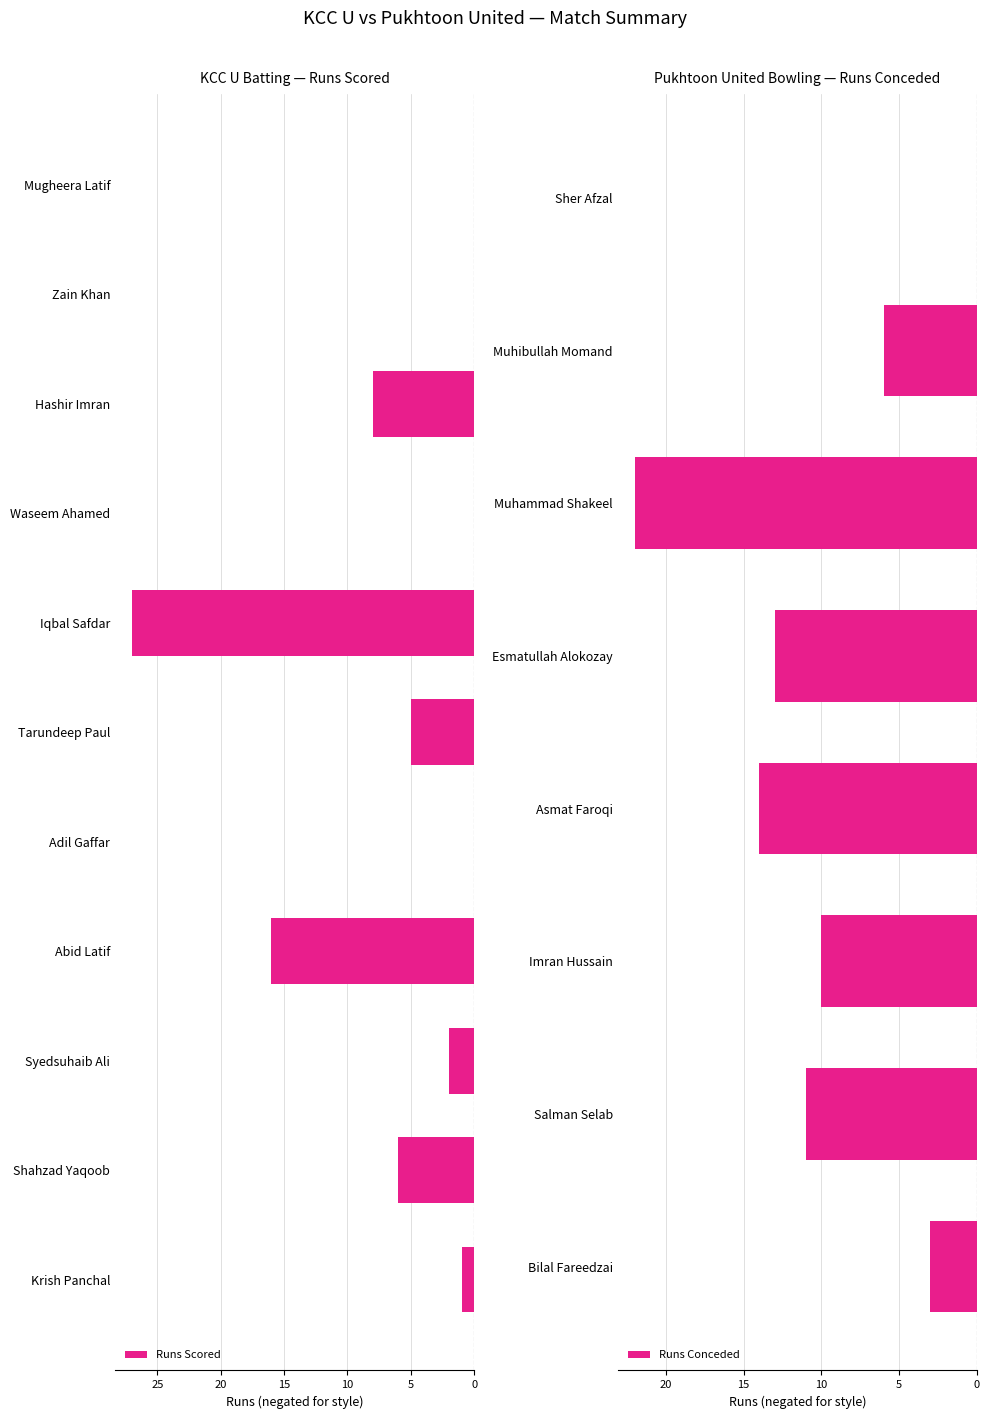

The value at Tarundeep Paul is -8. True or false?

False